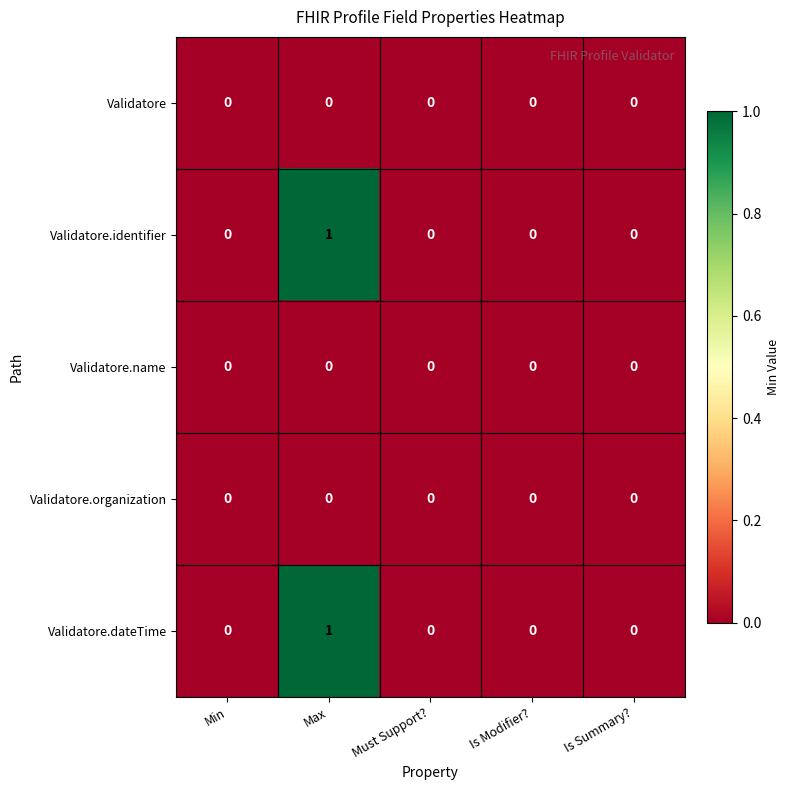

Is it true that Validatore.identifier equals 0 at Must Support??

True